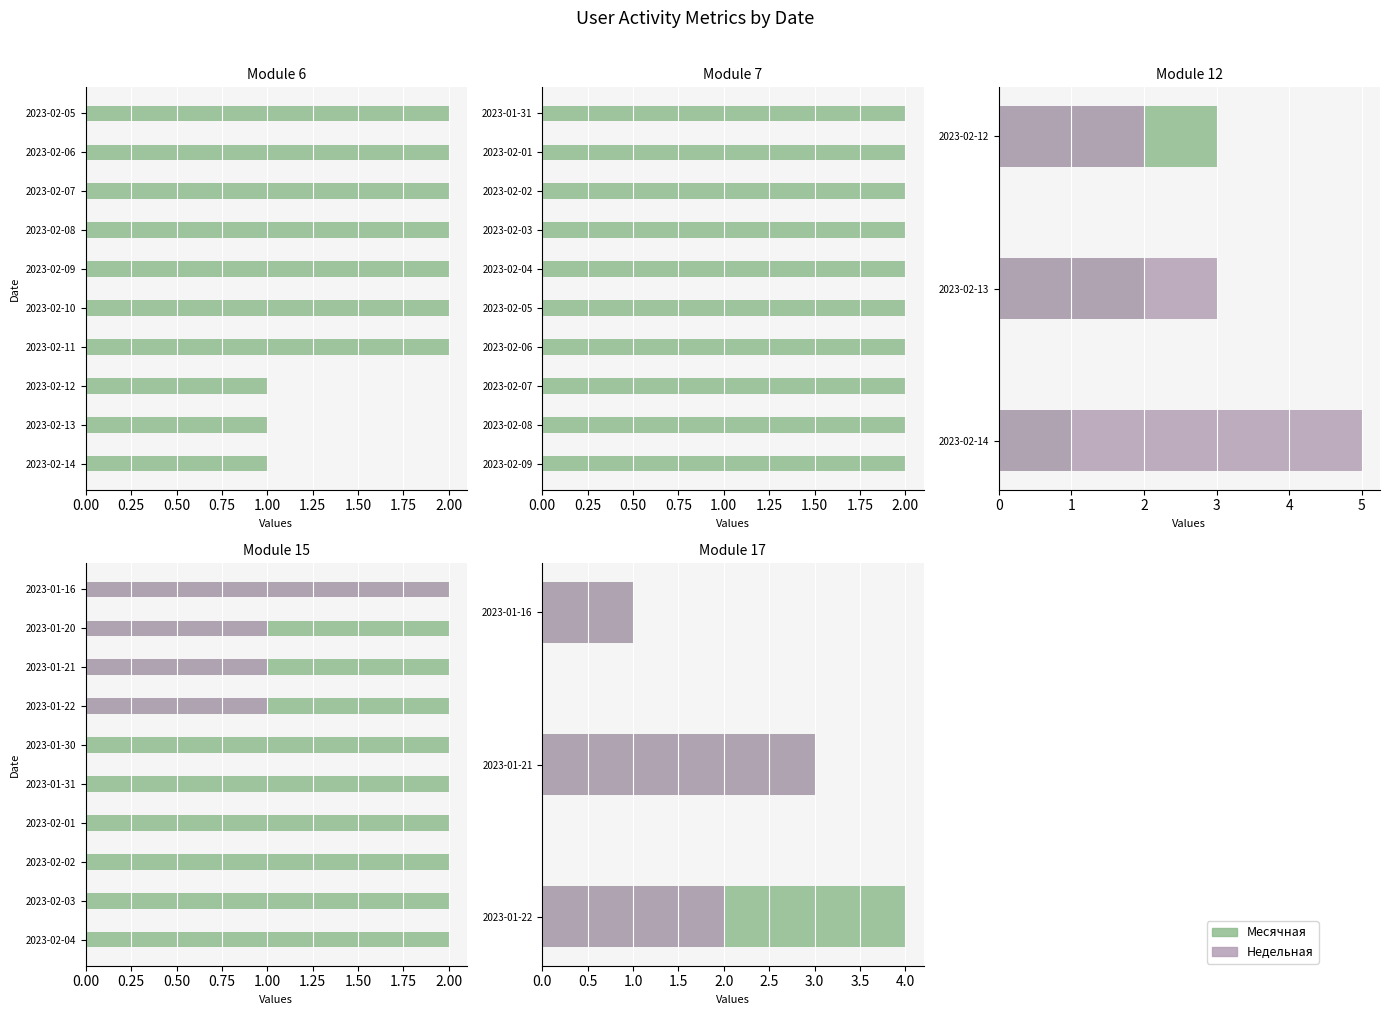

What is the difference between the highest and lowest values at 2023-01-22?

2